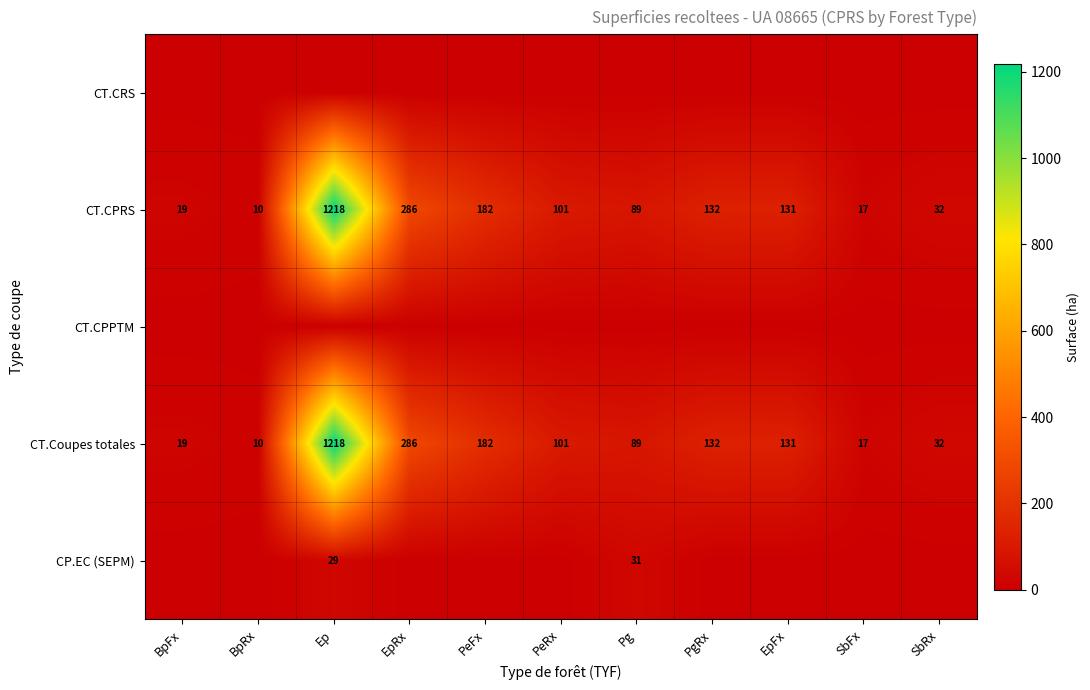

The CT.CPRS series shows 1218 at Ep. True or false?

True